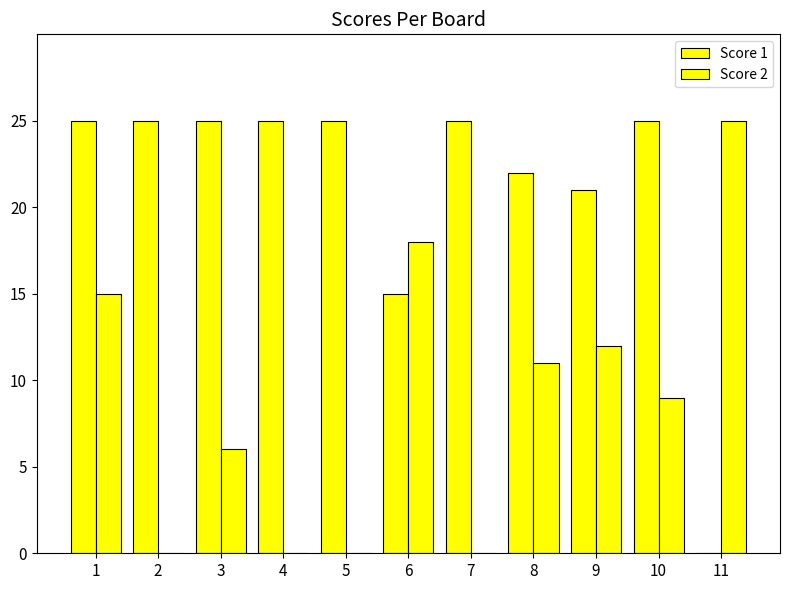

Which series changed the most between 7 and 10?

Score 2